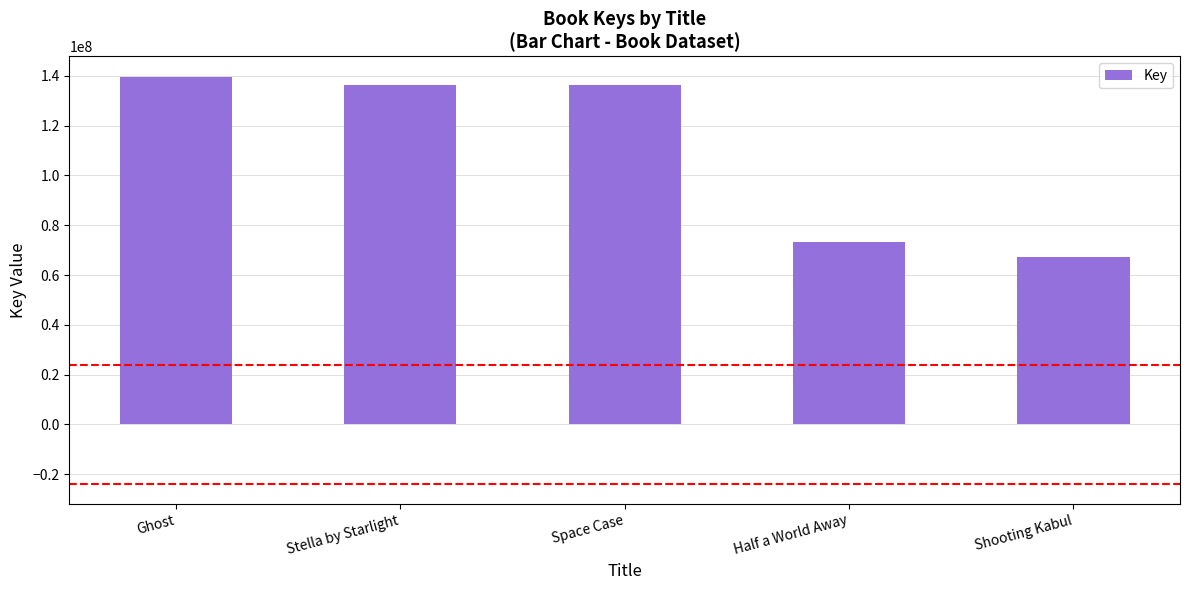

What is the sum of the values at Half a World Away and Shooting Kabul?

140699549